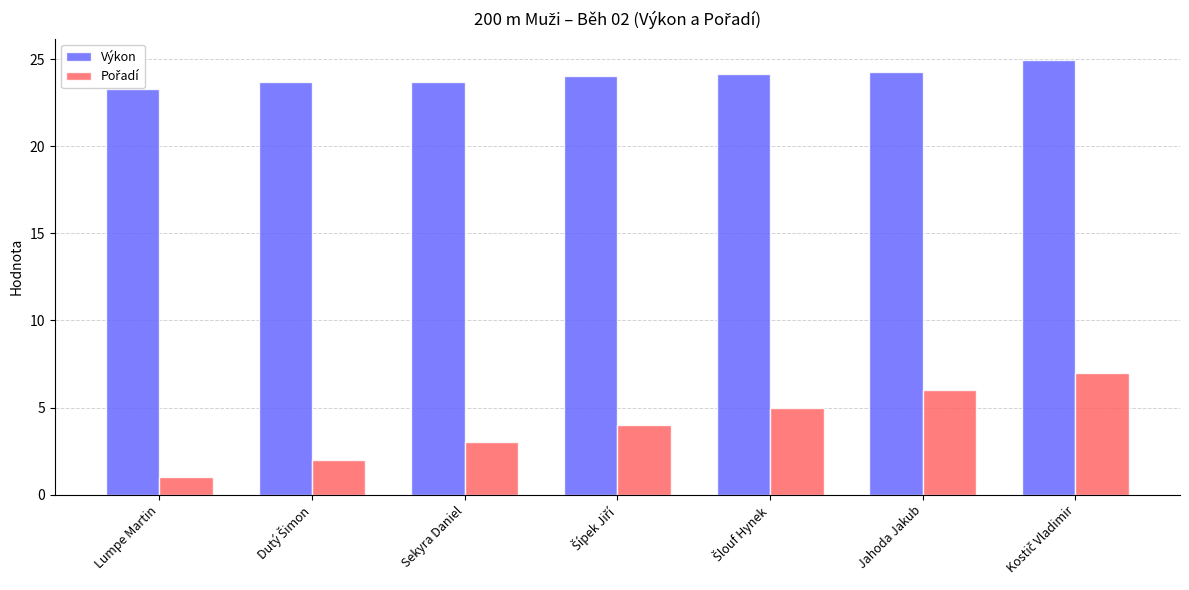

Read the Výkon value at Sekyra Daniel.

23.7